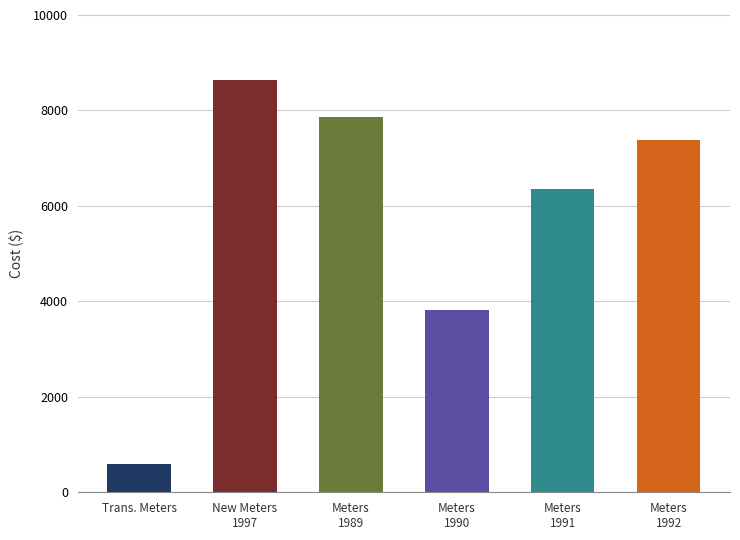

Which category has the highest value across all series?

New Meters
1997